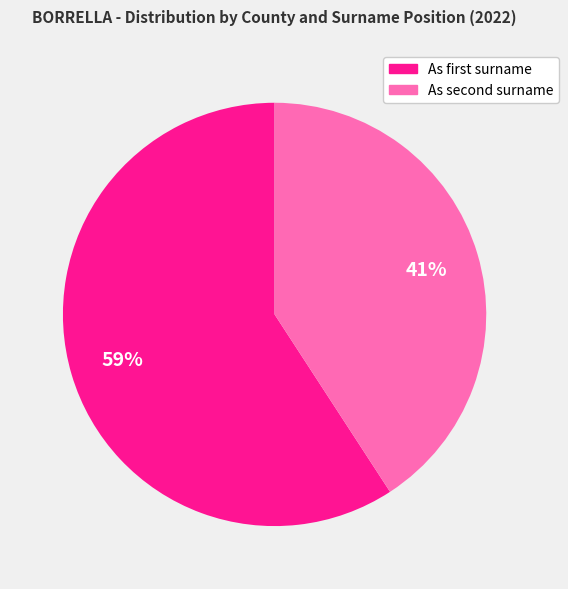

To the nearest percent, what is the difference between the largest and smallest slice percentages?

18%